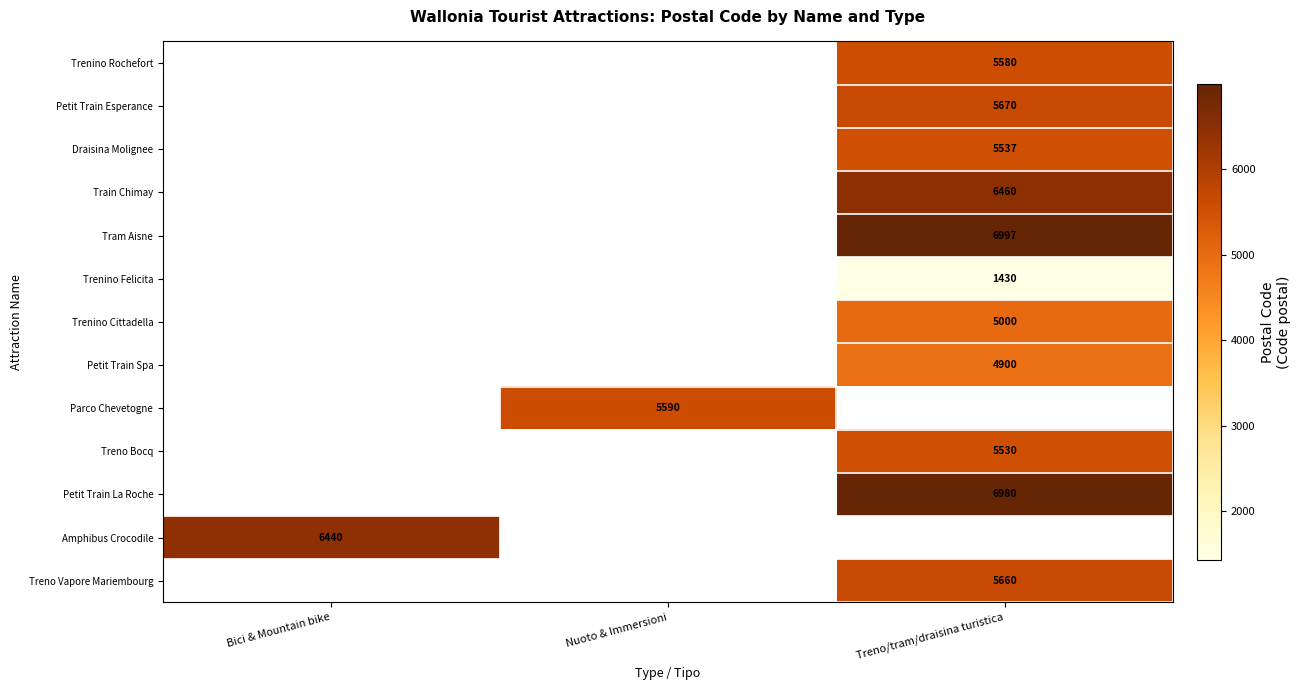

How many distinct data groups are displayed?

13